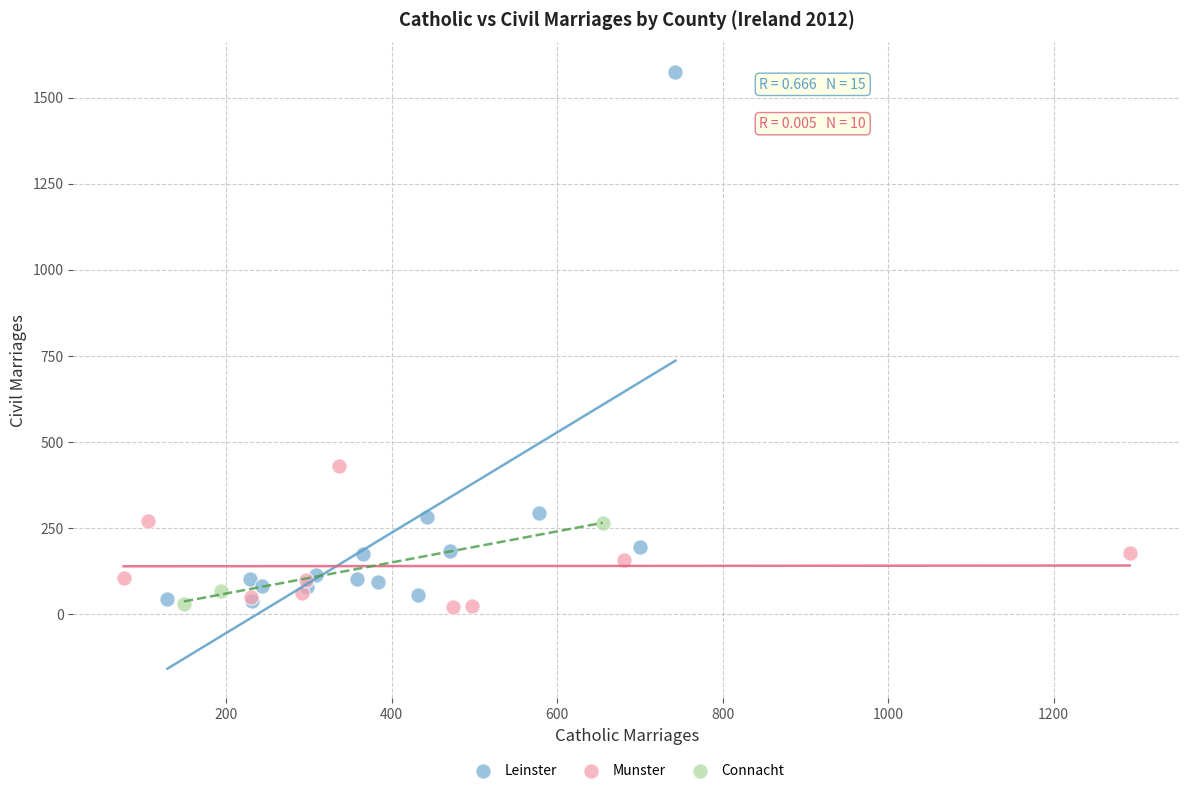

Which series reaches the maximum Y coordinate?

Leinster